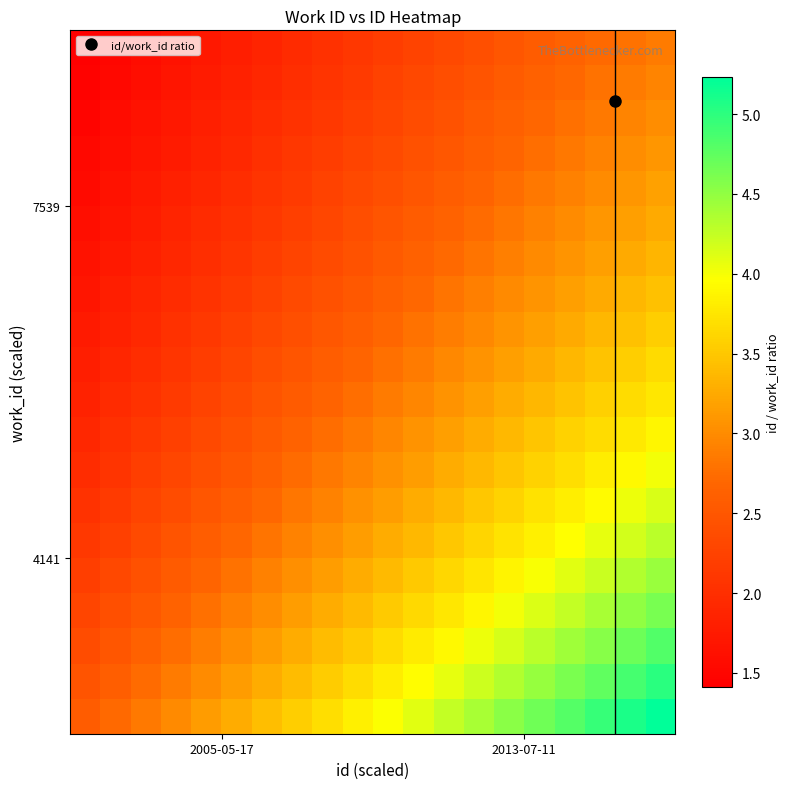

At how many categories does at least one series exceed 2?

20